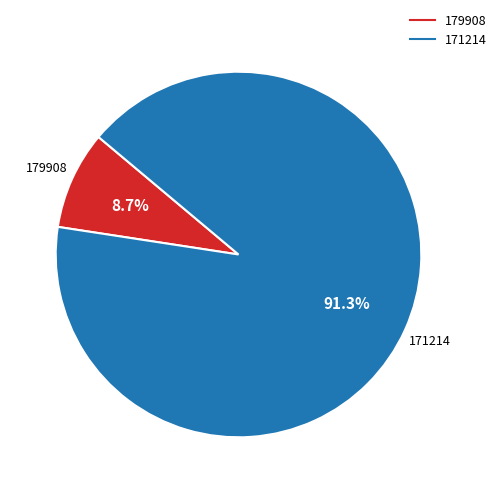

Do 171214 and 179908 together represent more than half of the pie?

Yes